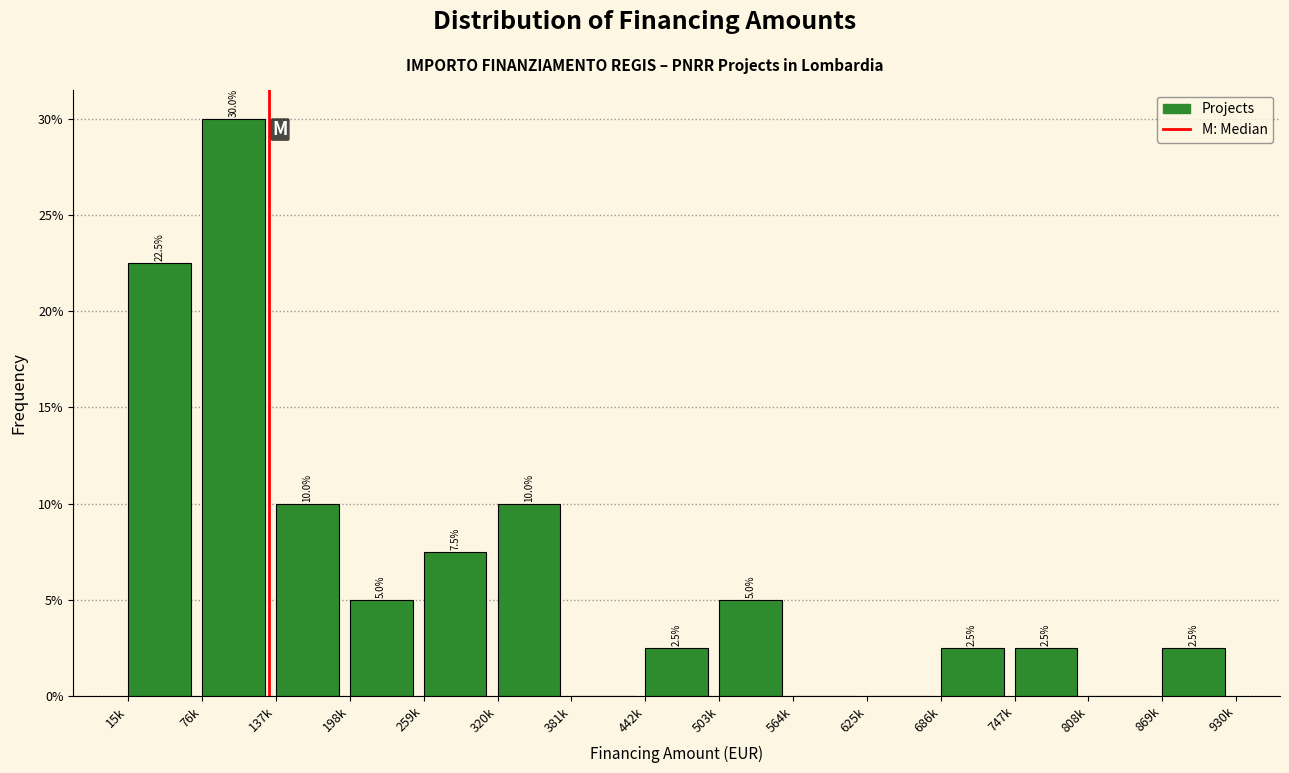

Reading left to right, list all the values displayed in this chart.

15k=22.5	76k=30.0	137k=10.0	198k=5.0	259k=7.5	320k=10.0	381k=0.0	442k=2.5	503k=5.0	564k=0.0	625k=0.0	686k=2.5	747k=2.5	808k=0.0	869k=2.5